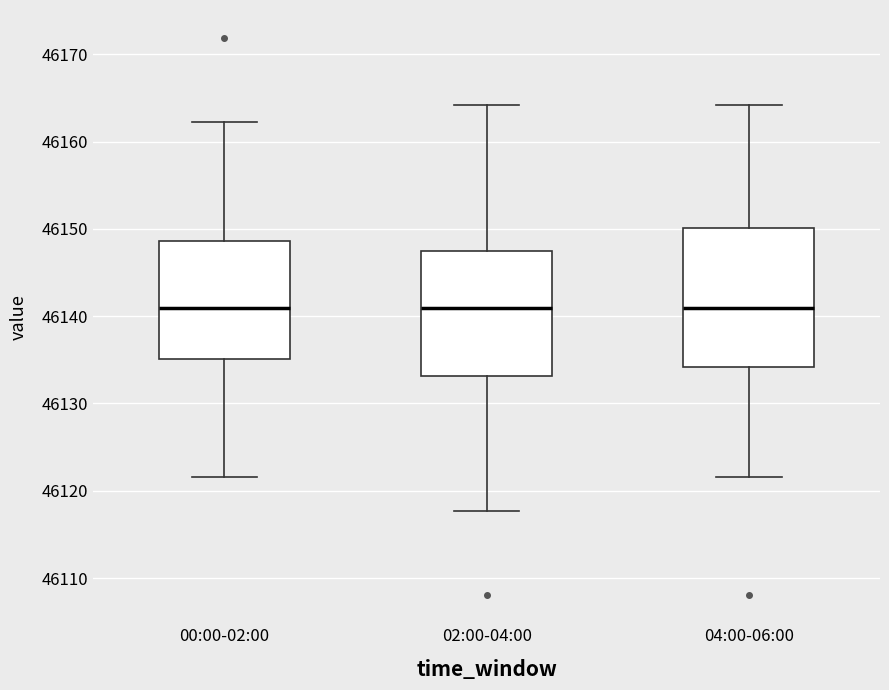

Which box is the tallest, from its lower edge to its upper edge?

04:00-06:00